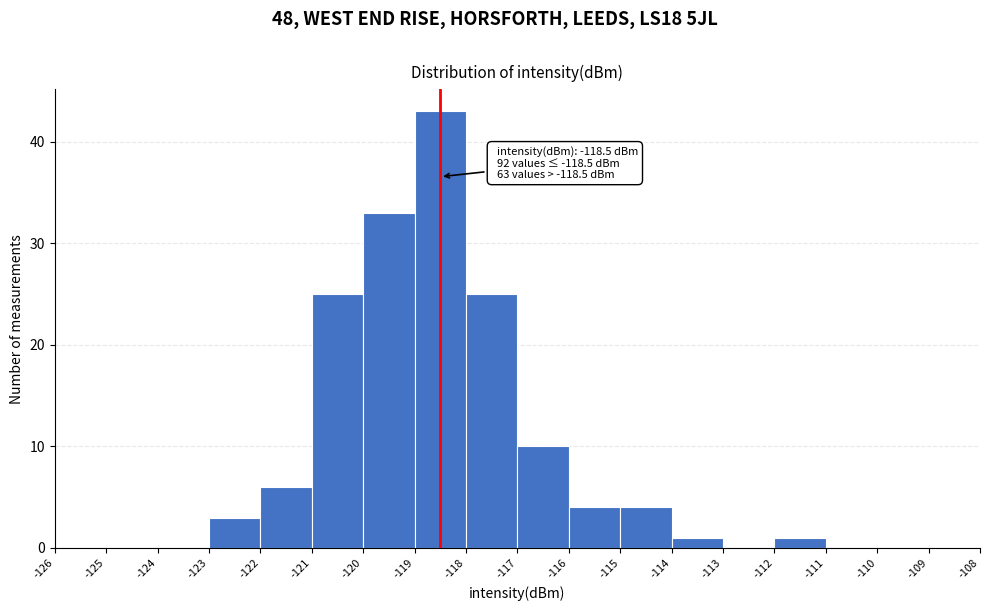

Over which range of the x-axis is the bar tallest?

-119 to -118